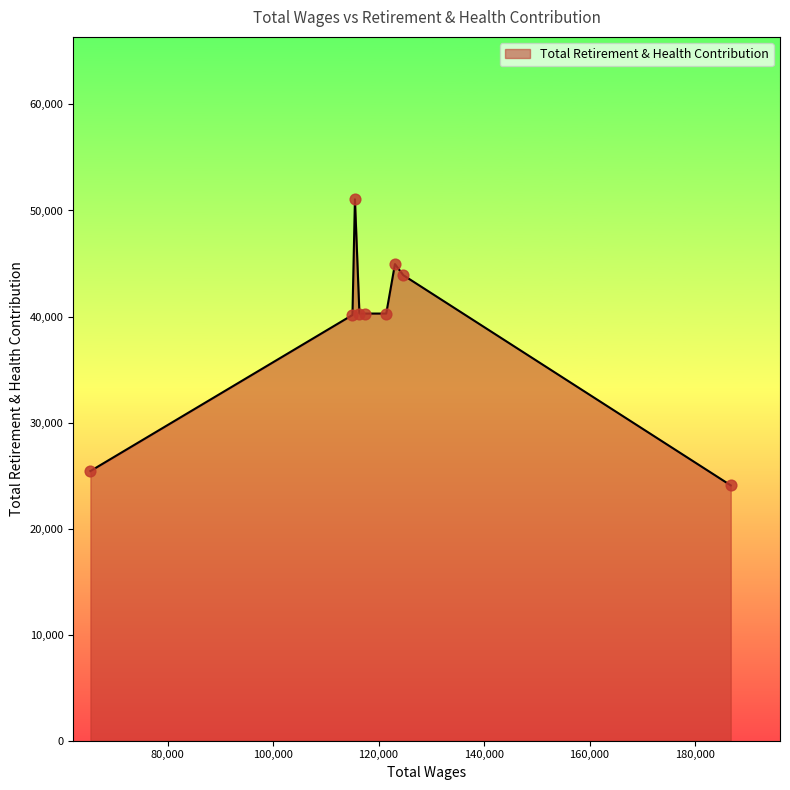

What is the smallest value displayed?

24080